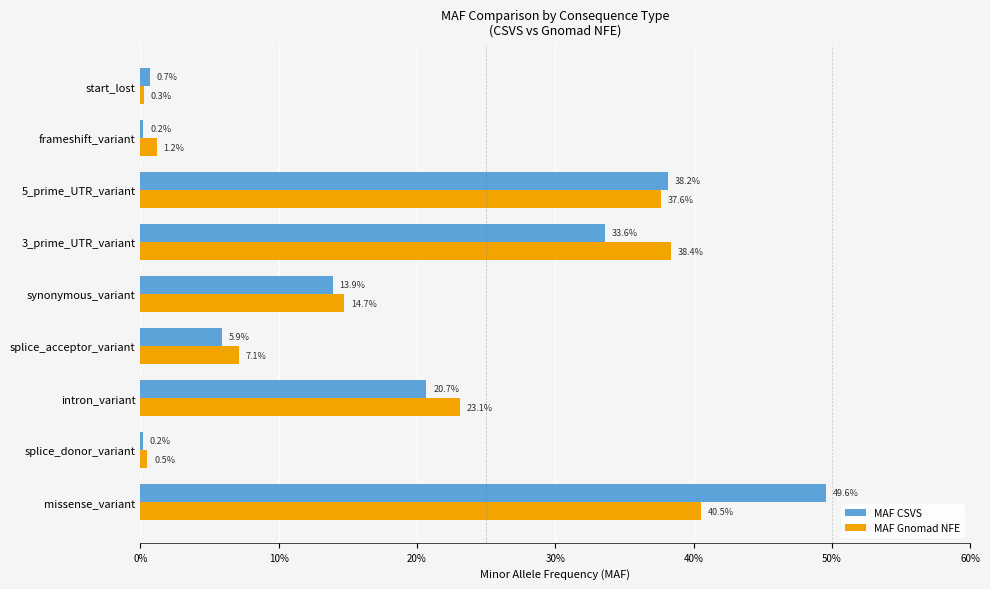

Reading left to right, what are all the values shown in this chart?

MAF CSVS: 0.5	0.0	0.2	0.1	0.1	0.3	0.4	0.0	0.0
MAF Gnomad NFE: 0.4	0.0	0.2	0.1	0.1	0.4	0.4	0.0	0.0